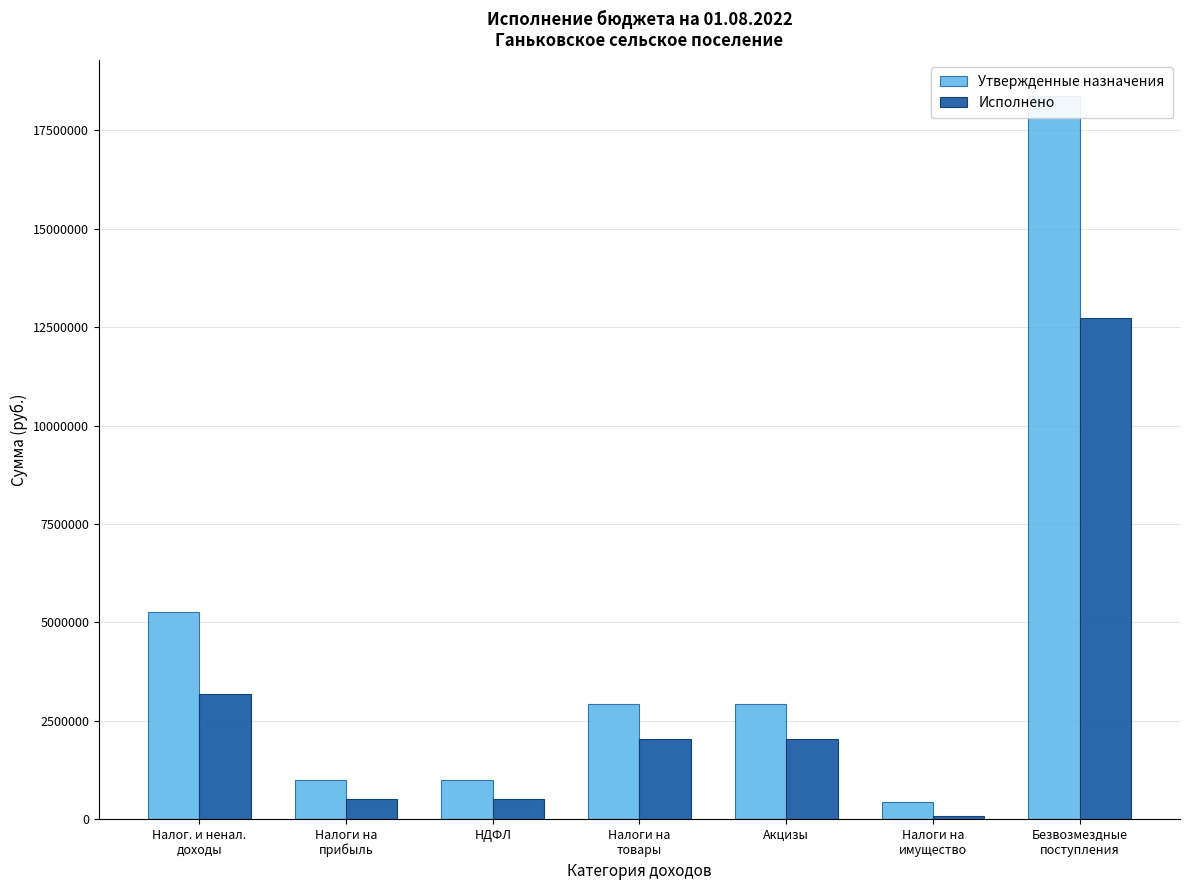

What is the difference between the maximum and minimum values in the Утвержденные назначения series?

17937020.0